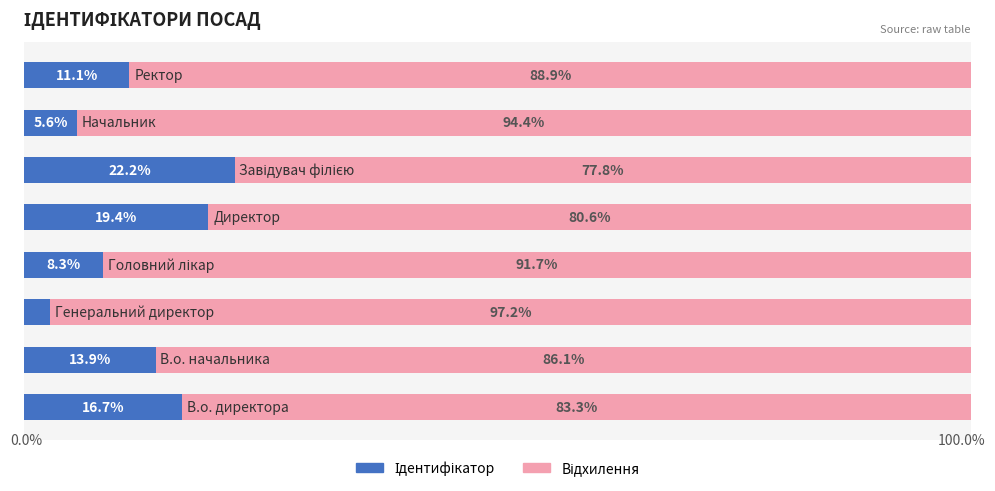

At which category is the sum across all series the highest?

3